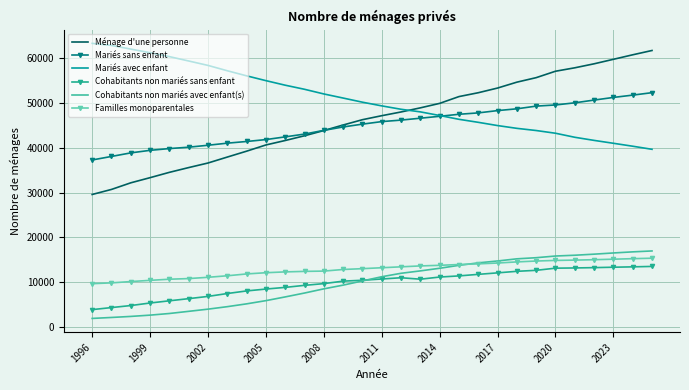

Which series has the widest spread of values?

Ménage d'une personne